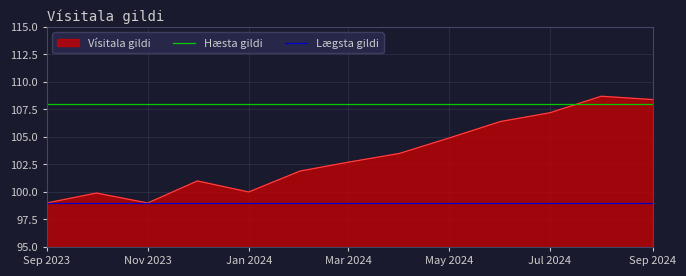

What is the average value of the Lægsta gildi series?

99